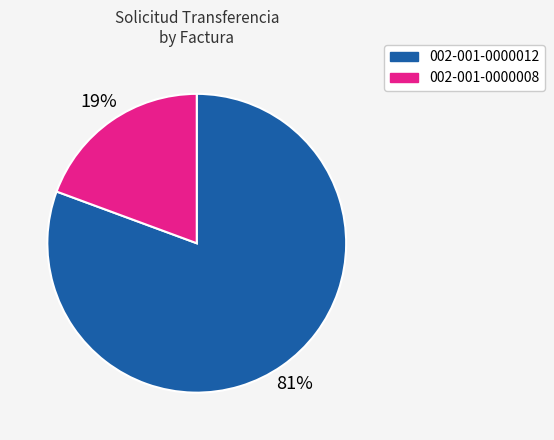

Count the number of slices in the pie.

2